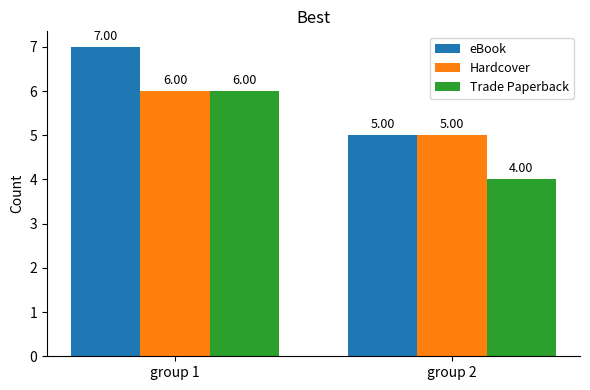

Rank the categories by Trade Paperback value from lowest to highest.

group 2, group 1